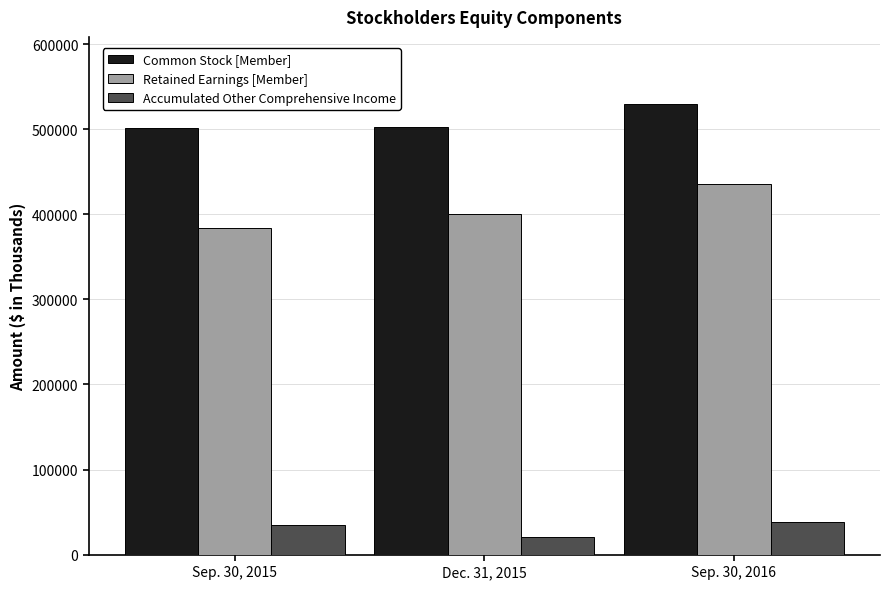

How many distinct data groups are displayed?

3